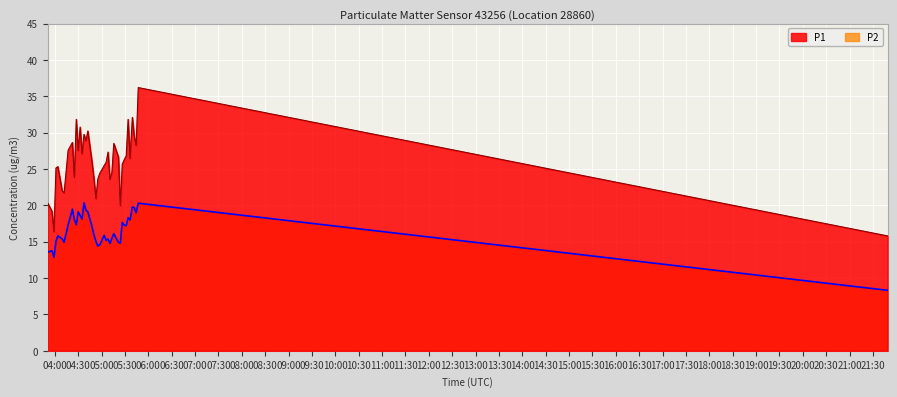

Rank the series by their average value, from lowest to highest.

P2, P1